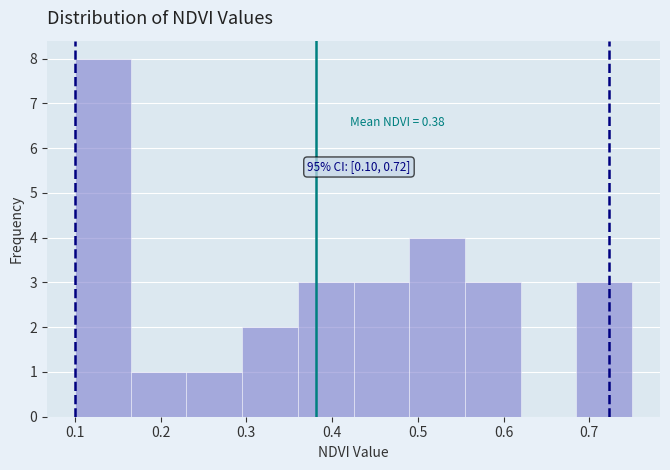

Which range on the x-axis has the tallest bar?

0.100 to 0.165